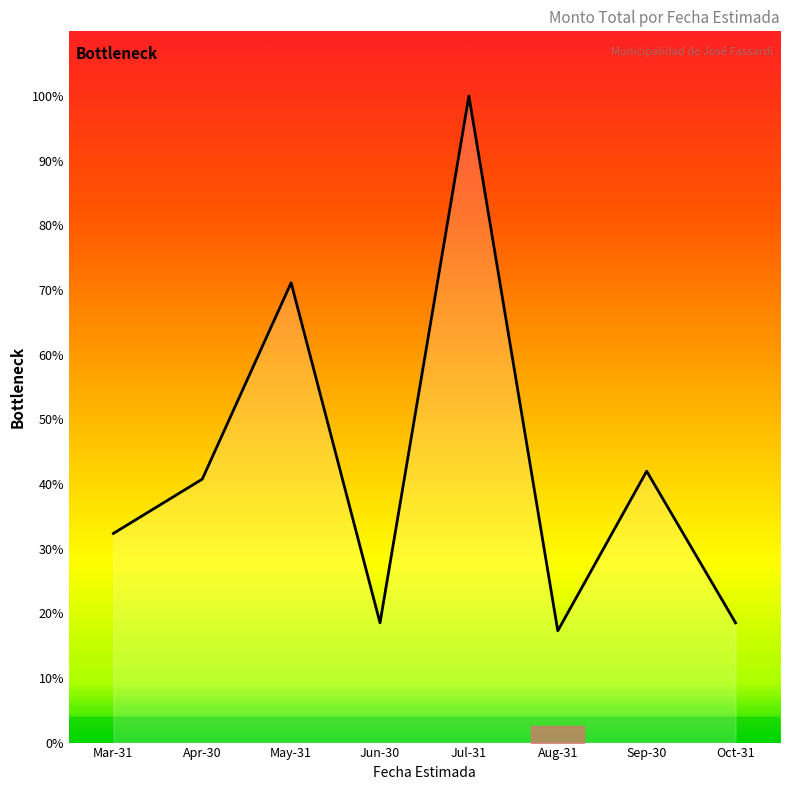

At which label does the data first exceed 165000000?

May-31